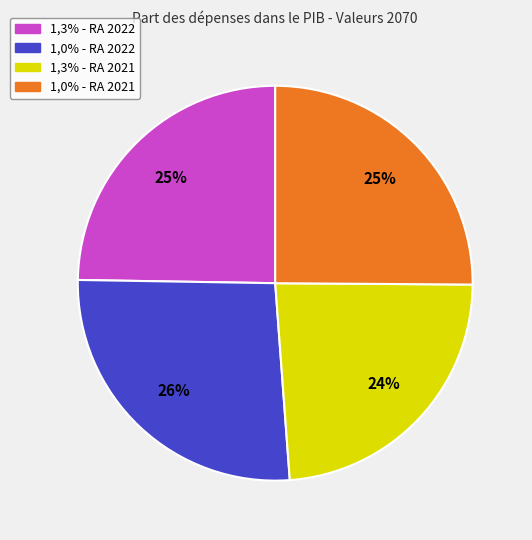

Is there any slice that represents more than half of the pie?

No